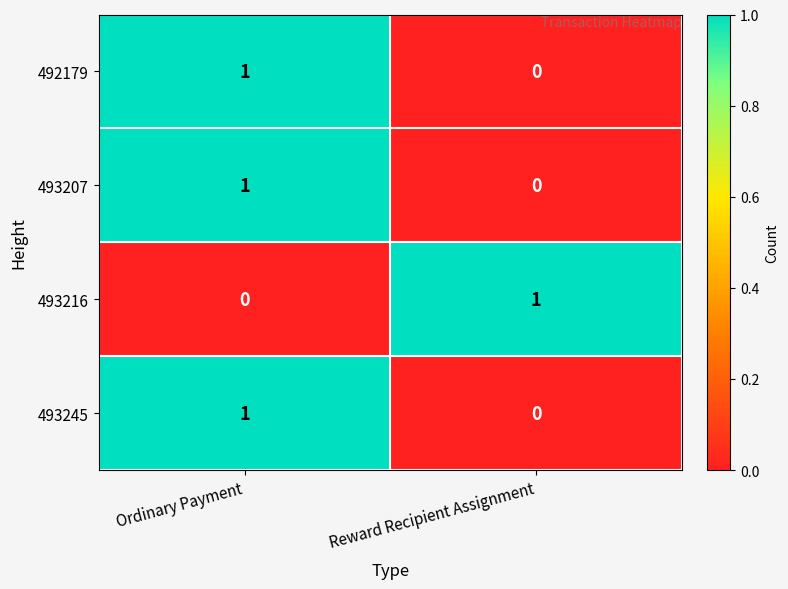

List the labels in order of 493245 value, largest first.

Ordinary Payment, Reward Recipient Assignment